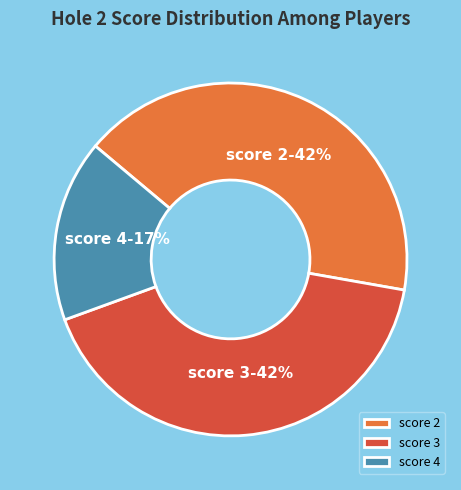

Does score 3 represent more than half of the total?

No